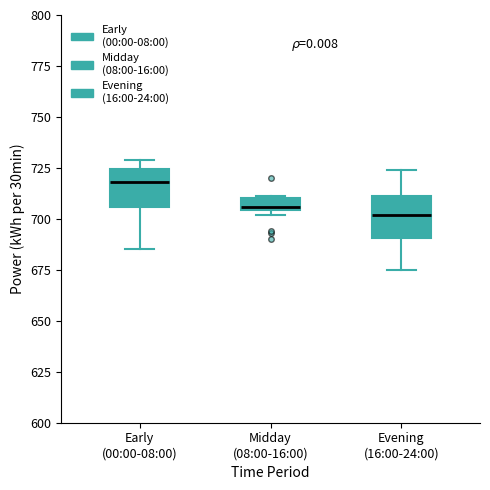

Where is the upper edge of the box for Evening (16:00-24:00) on the y-axis? The values are not printed on the chart, so give them approximately, as read against the axis.

710